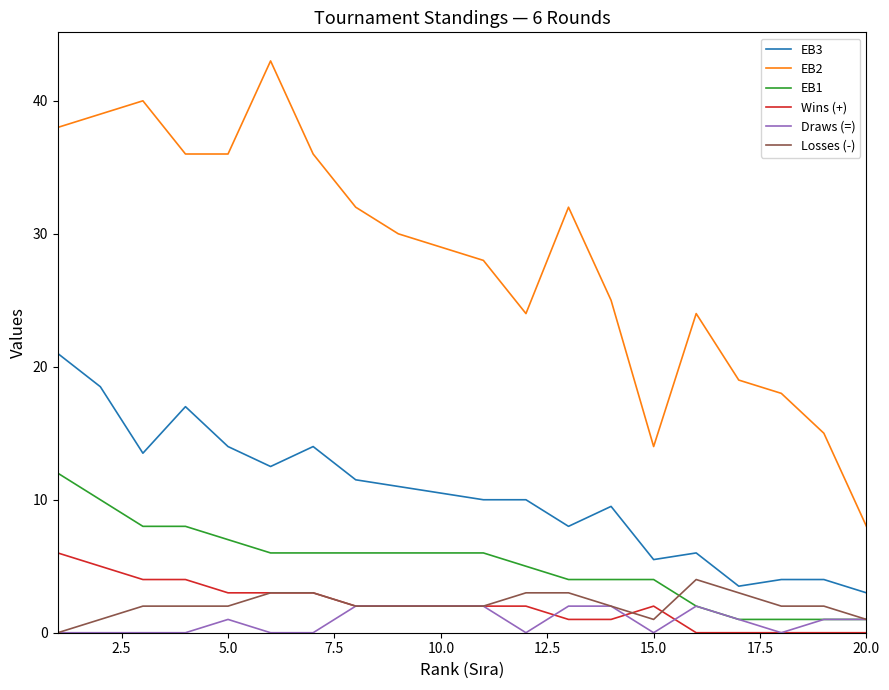

Which series has the largest range (max minus min)?

EB2